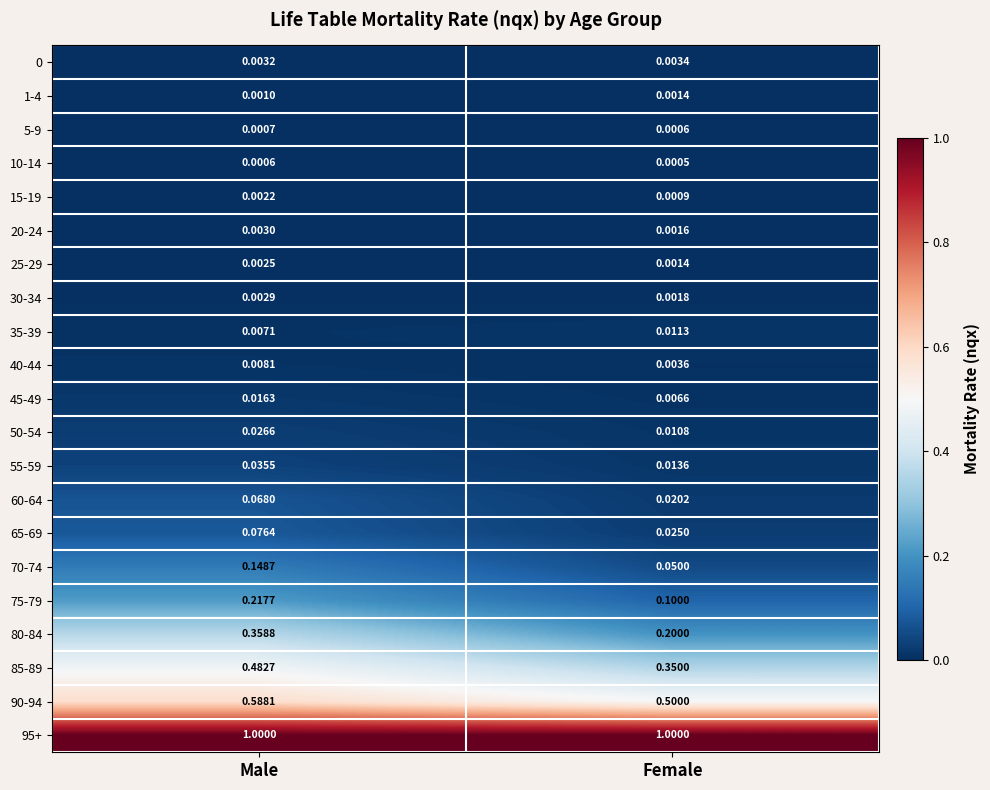

At which label does 80-84 reach its peak?

Male